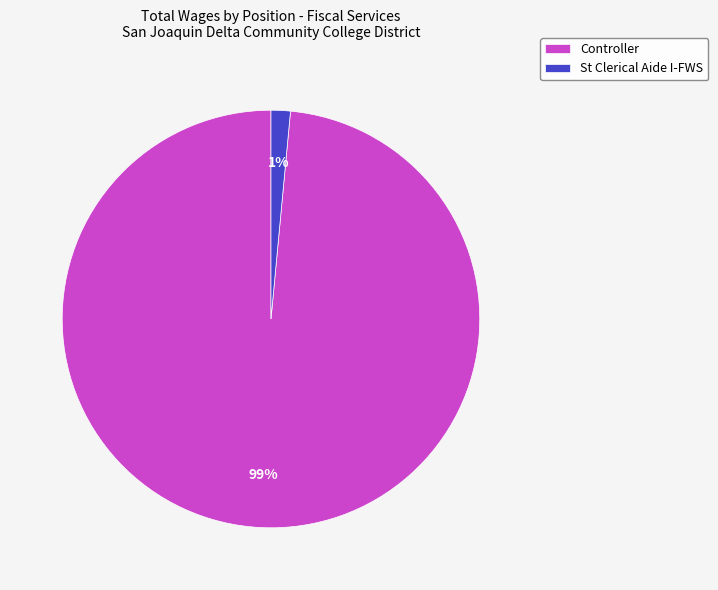

True or false: Controller accounts for 89% of the total.

False